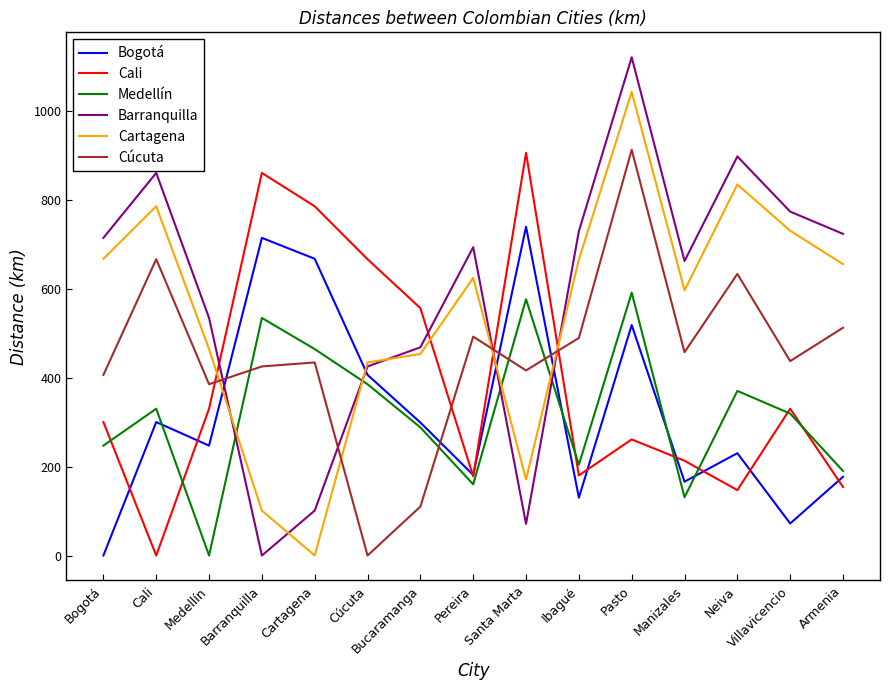

Rank the series at Armenia from highest to lowest value.

Barranquilla, Cartagena, Cúcuta, Medellín, Bogotá, Cali